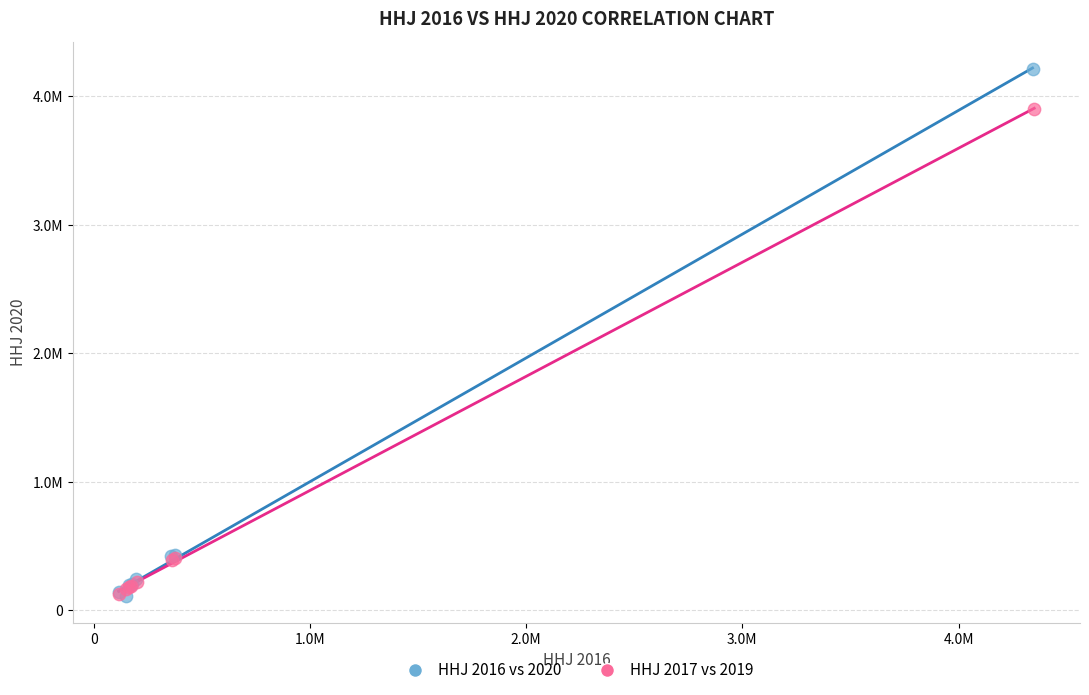

What are all the series names shown in the legend?

HHJ 2016 vs 2020, HHJ 2017 vs 2019